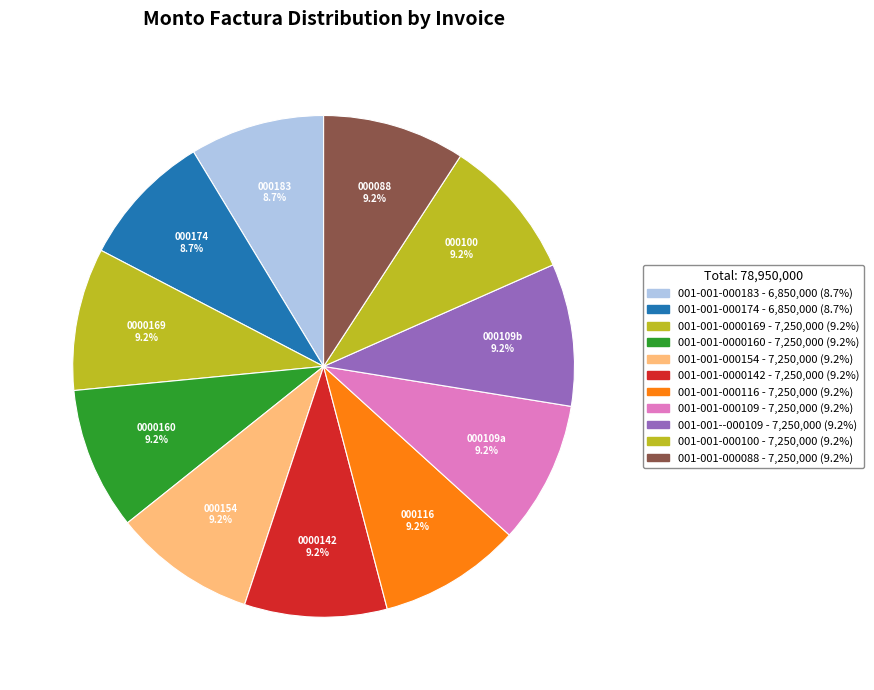

What percentage is the 001-001-000174 slice, to the nearest percent?

9%